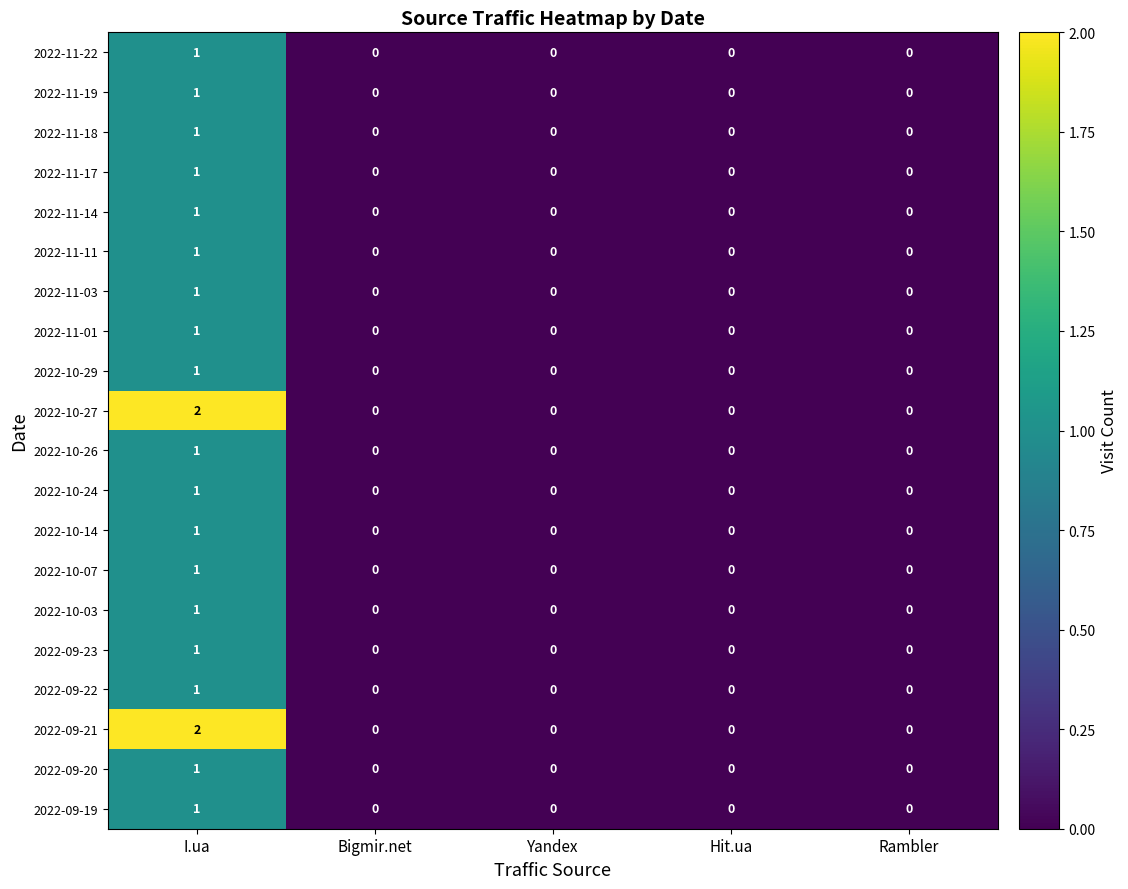

Count the number of data series in this chart.

20